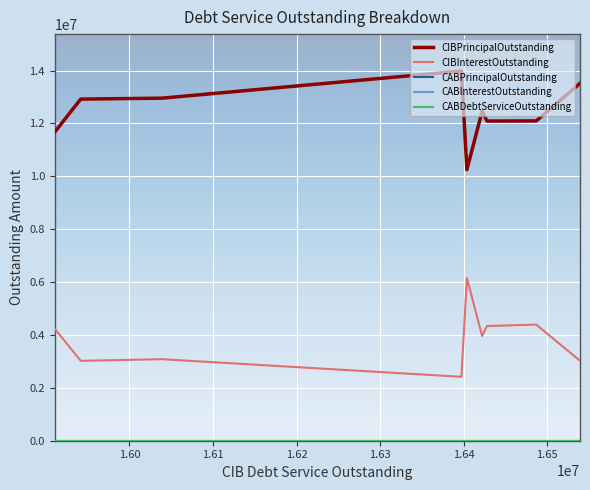

True or false: CABInterestOutstanding has more than 2 points higher than both neighbors.

False